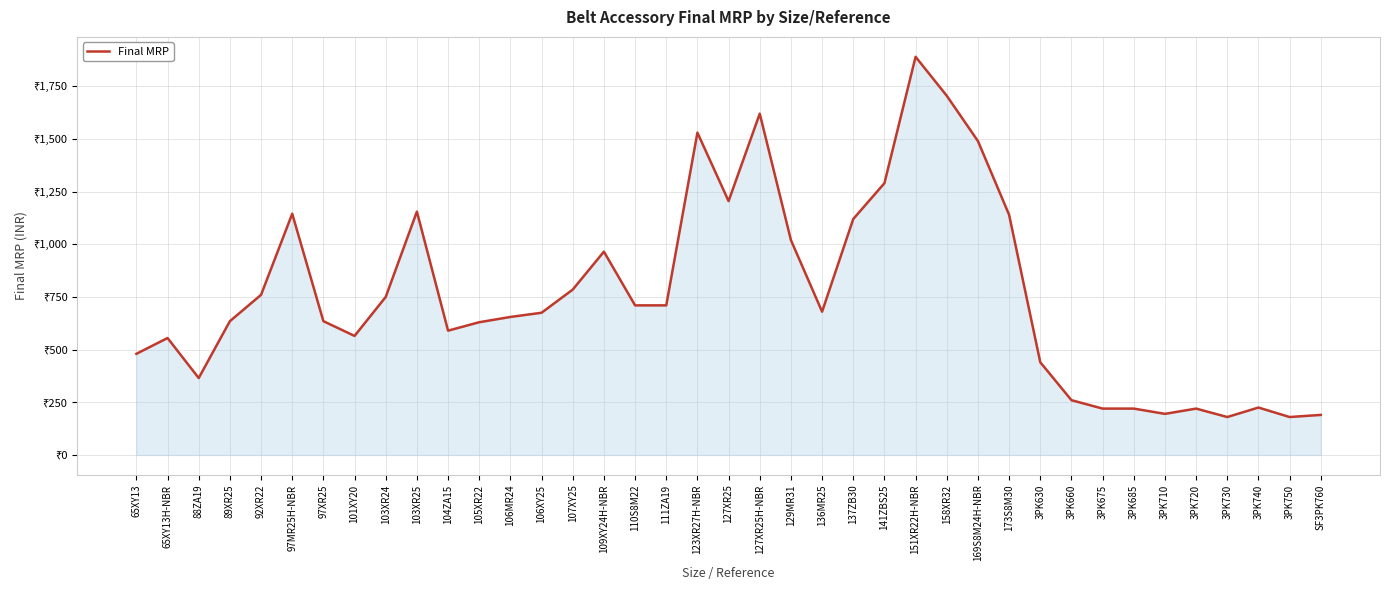

Approximately how many times larger is the value at 88ZA19 compared to SF3PK760?

1.9